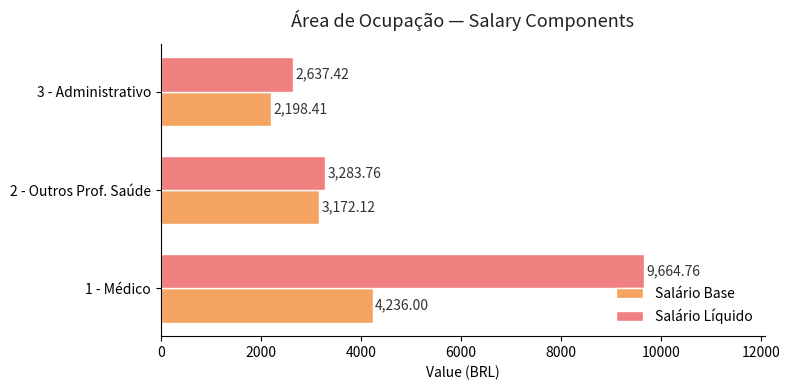

Which series has the largest total across all categories?

Salário Líquido